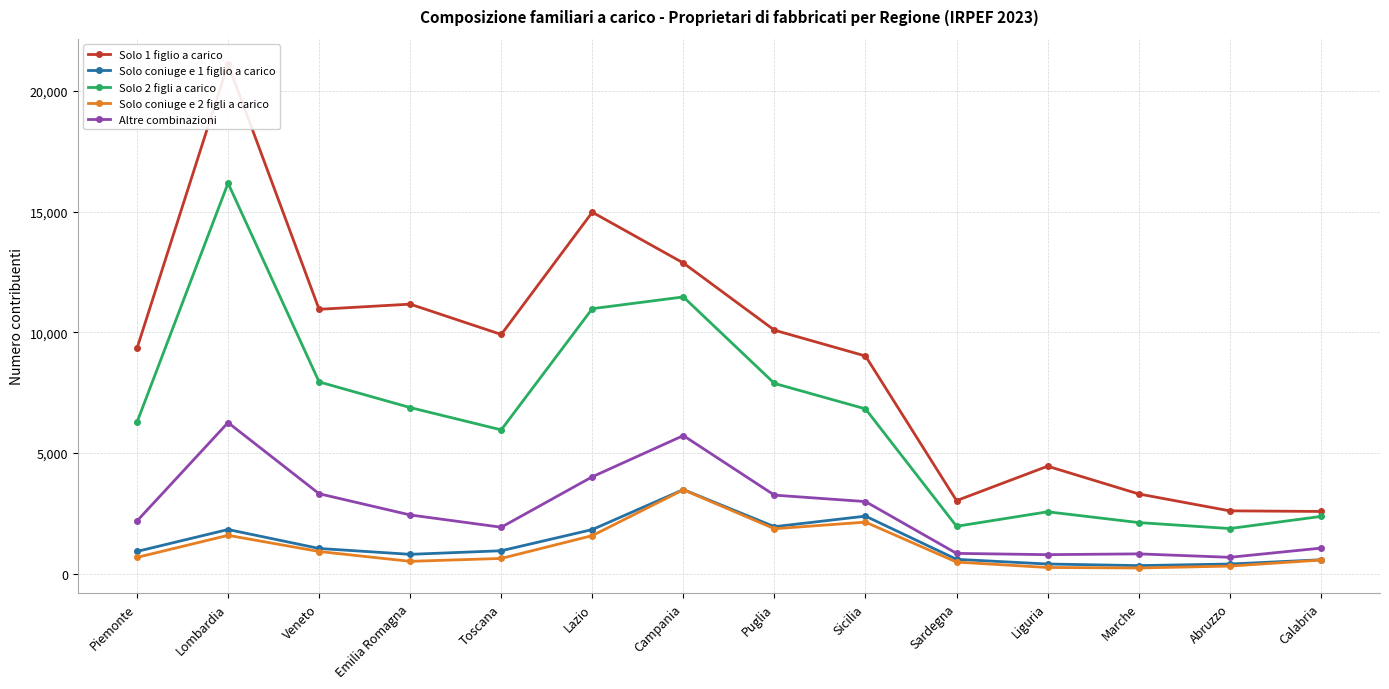

At which label does Solo coniuge e 2 figli a carico first exceed 679?

Lombardia